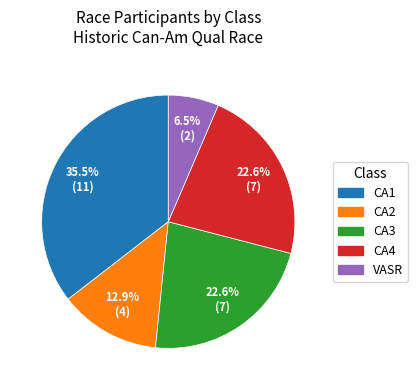

Does any single category account for the majority?

No